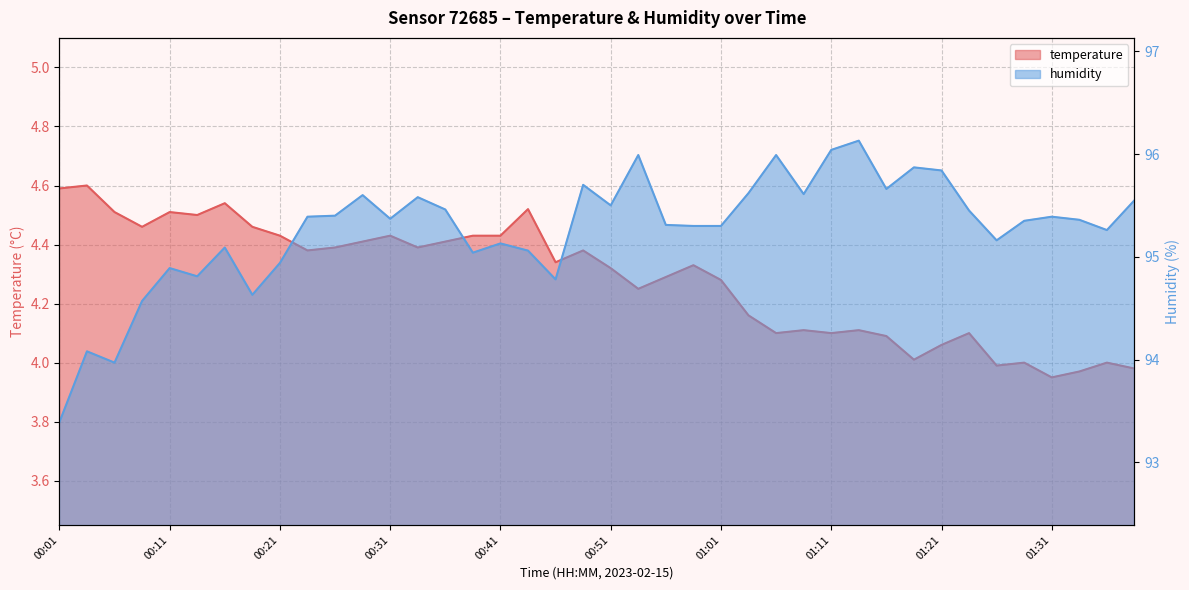

What is the label of the 21st point from the right?

00:49